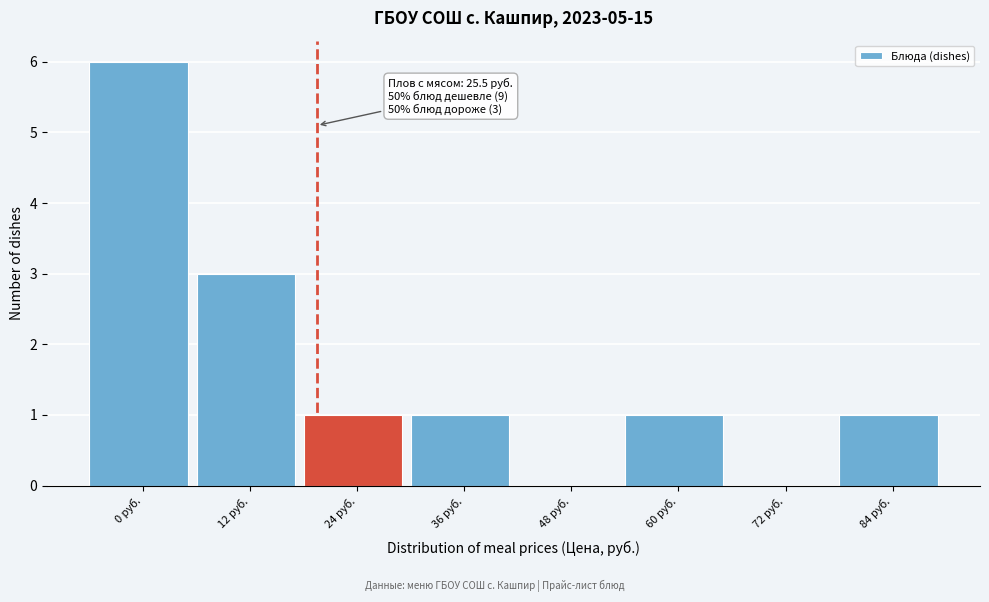

Reading left to right, what are all the values shown in this chart?

0 руб.=6	12 руб.=3	24 руб.=1	36 руб.=1	48 руб.=0	60 руб.=1	72 руб.=0	84 руб.=1